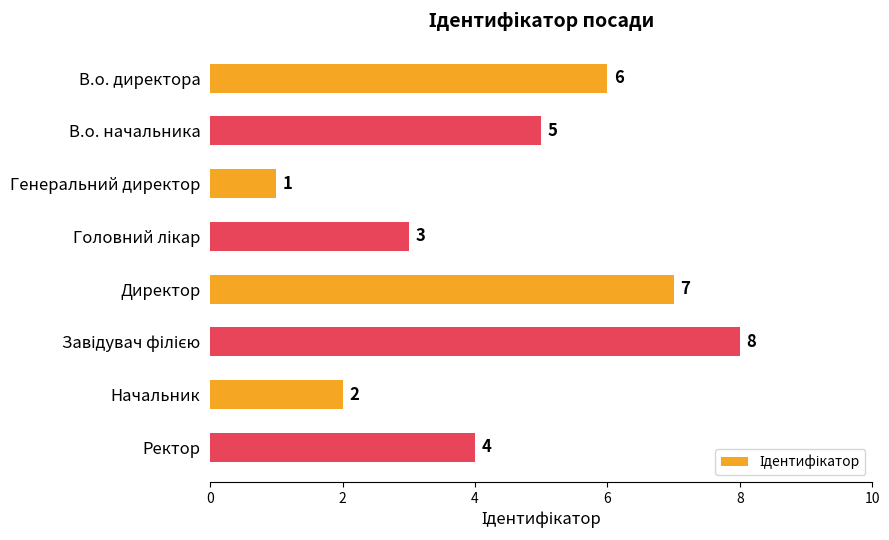

Which has a higher value, Директор or Начальник?

Директор